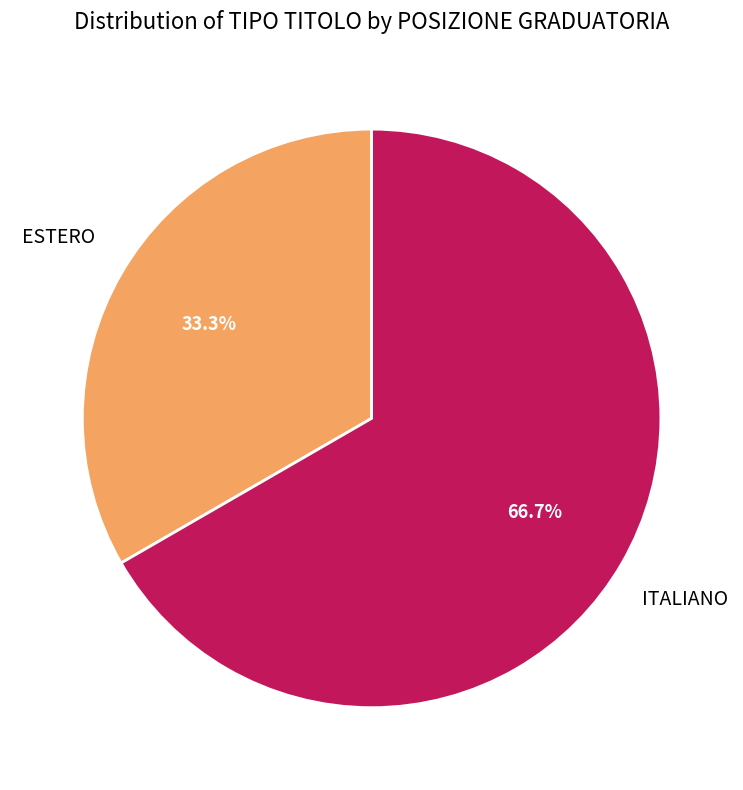

Is there any slice that represents more than half of the pie?

Yes